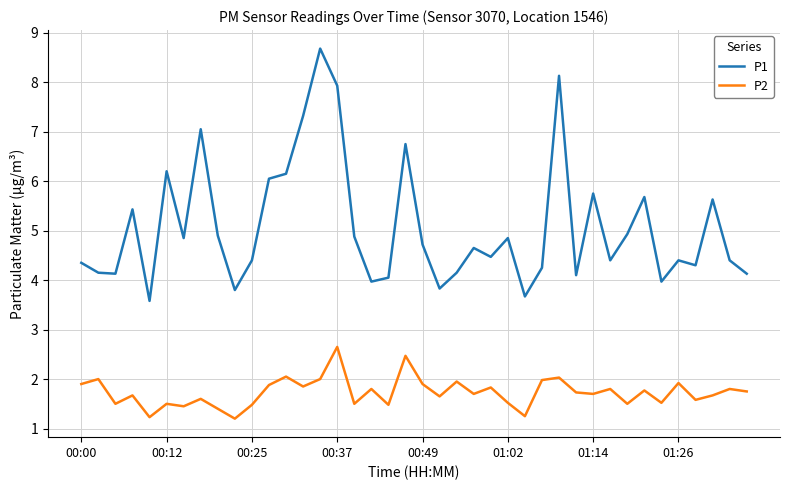

Which series has the largest total across all categories?

P1